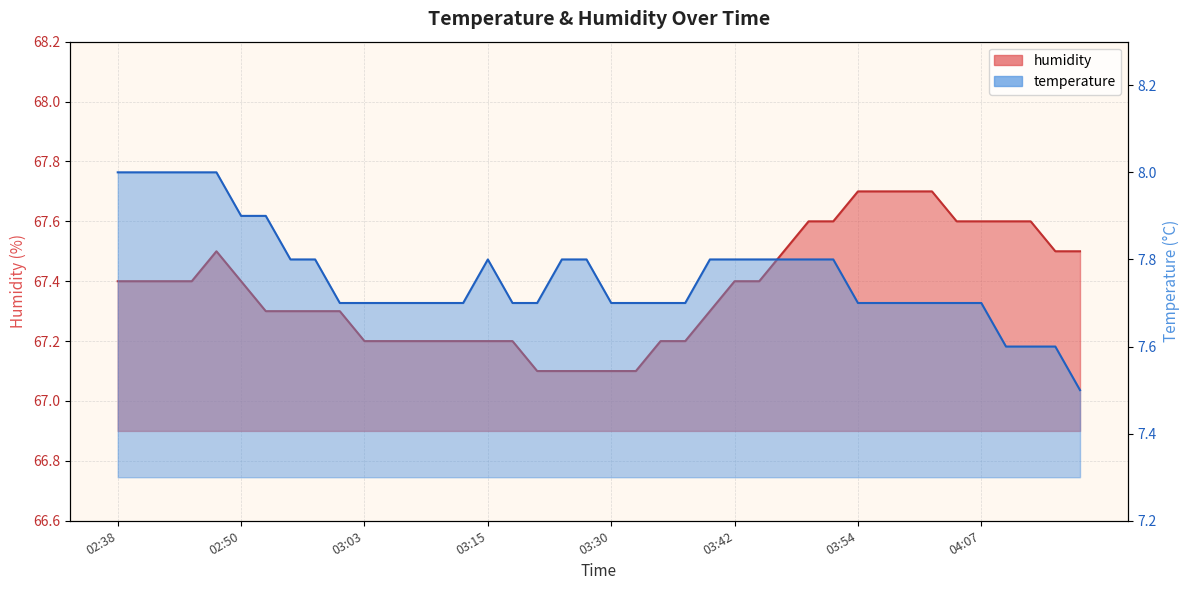

What is the spread (max minus min) of values at 03:42?

59.6